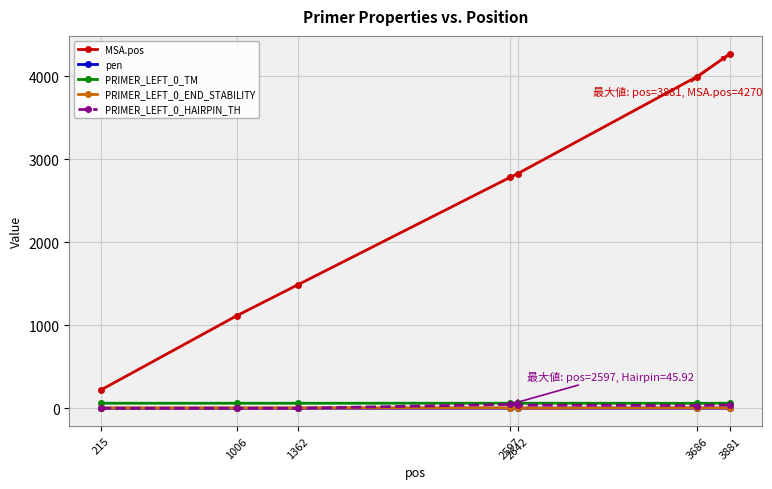

True or false: PRIMER_LEFT_0_HAIRPIN_TH and MSA.pos cross at least once.

False